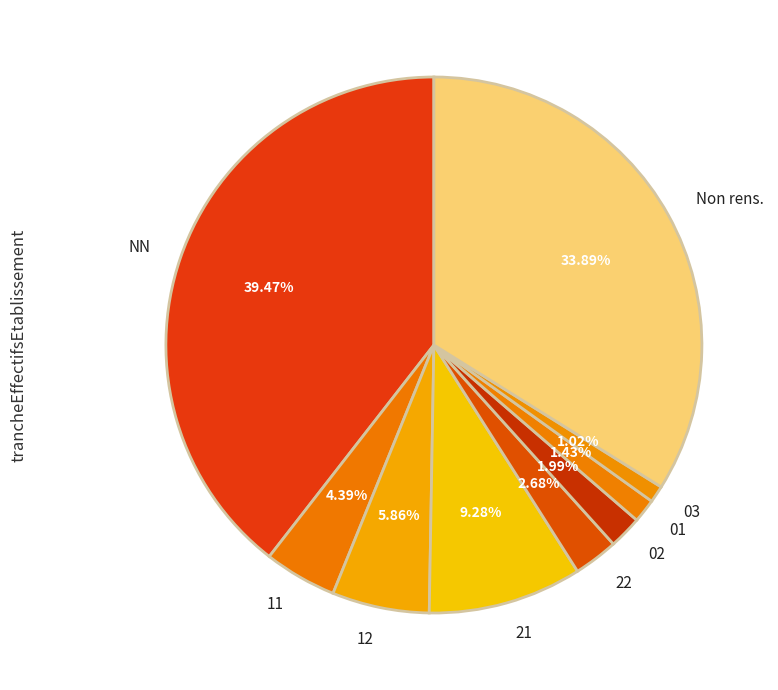

How much of the chart is everything except NN?

60.5%